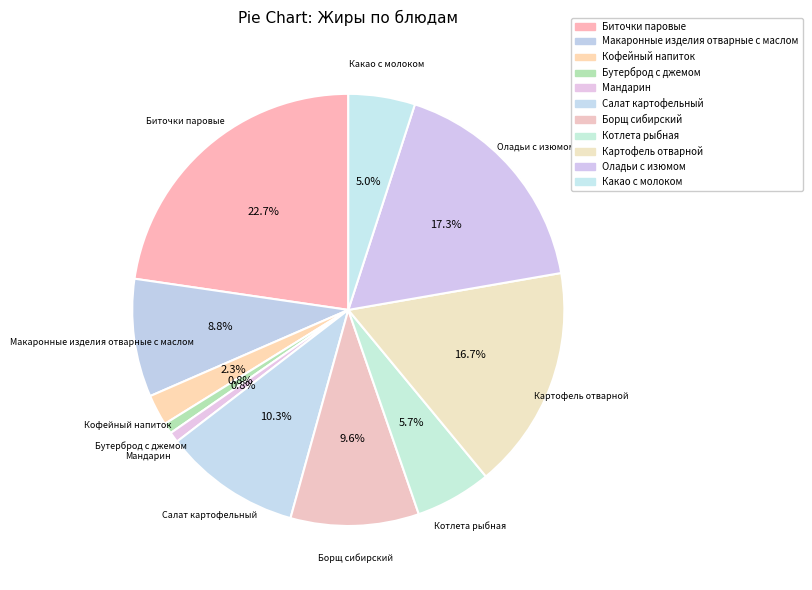

How many segments does this pie chart have?

11